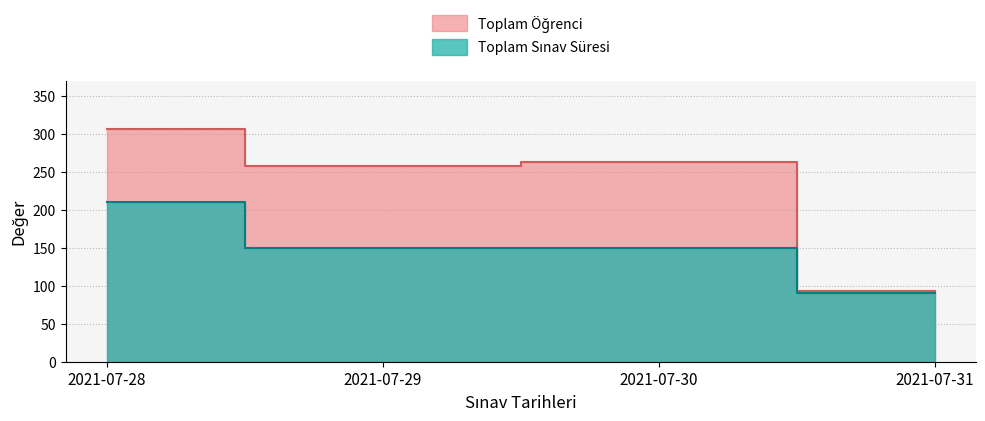

At how many categories does at least one series exceed 257?

3